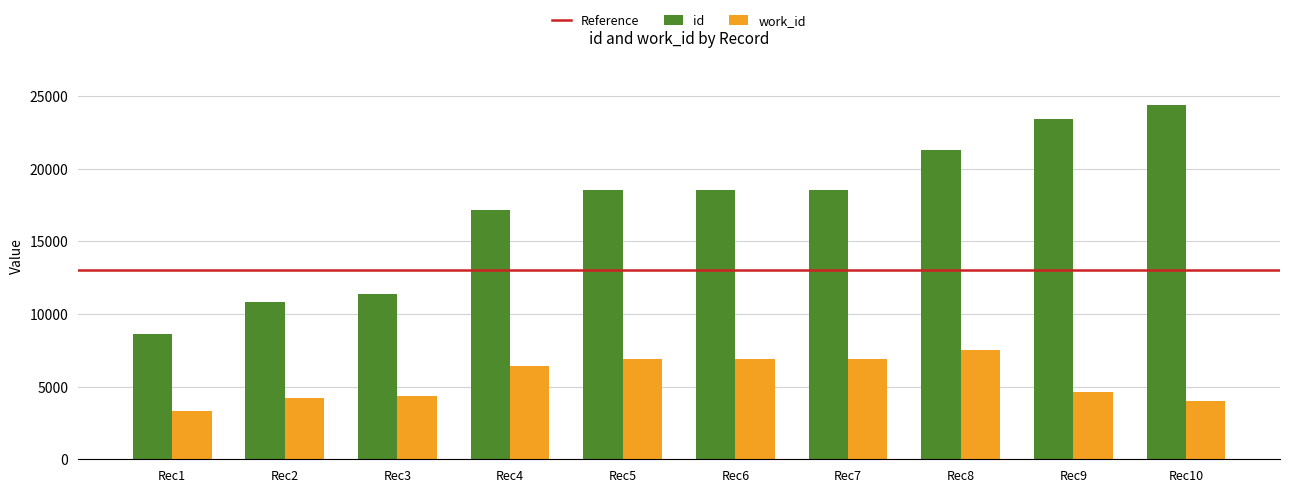

The value of id at Rec7 is 18523. True or false?

True